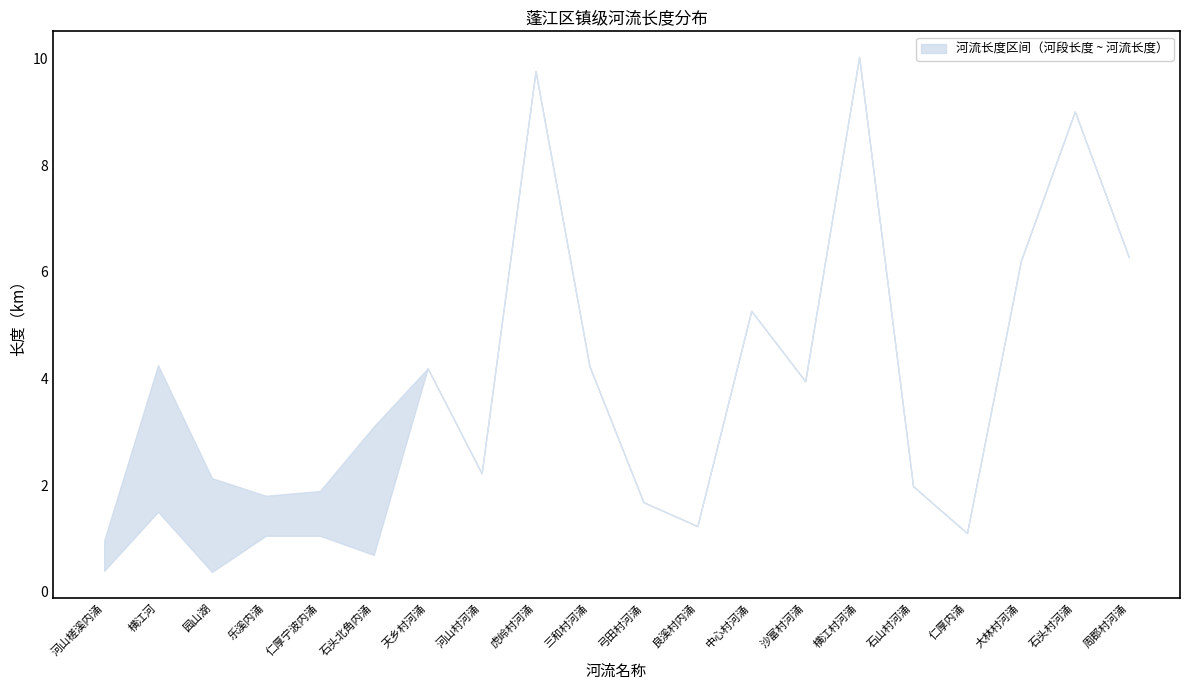

What is the greatest value displayed?

10.0